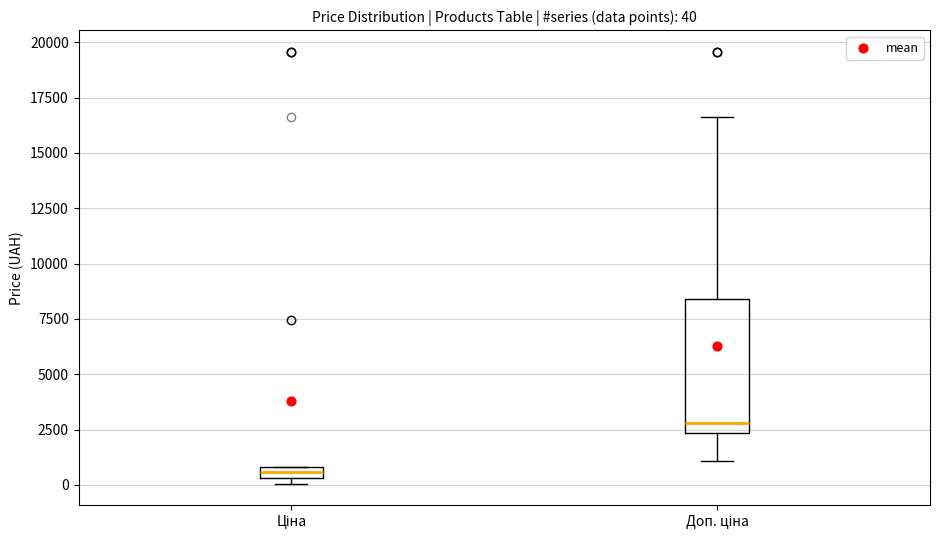

Comparing the boxes themselves (not the whiskers), which one is the tallest?

Доп. ціна